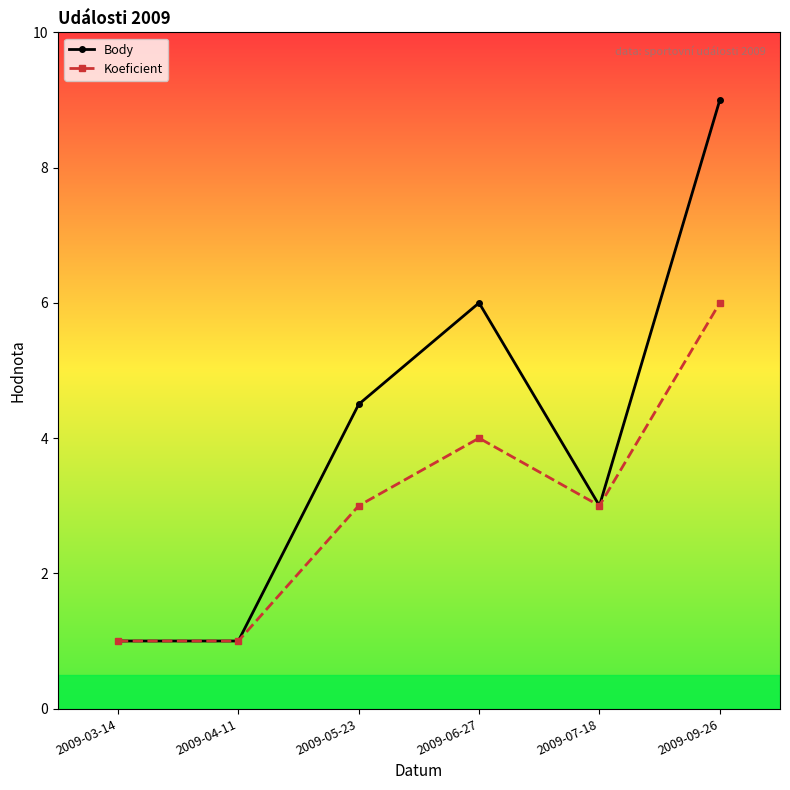

Reading left to right, what are all the values shown in this chart?

Body: 1.0	1.0	4.5	6.0	3.0	9.0
Koeficient: 1.0	1.0	3.0	4.0	3.0	6.0